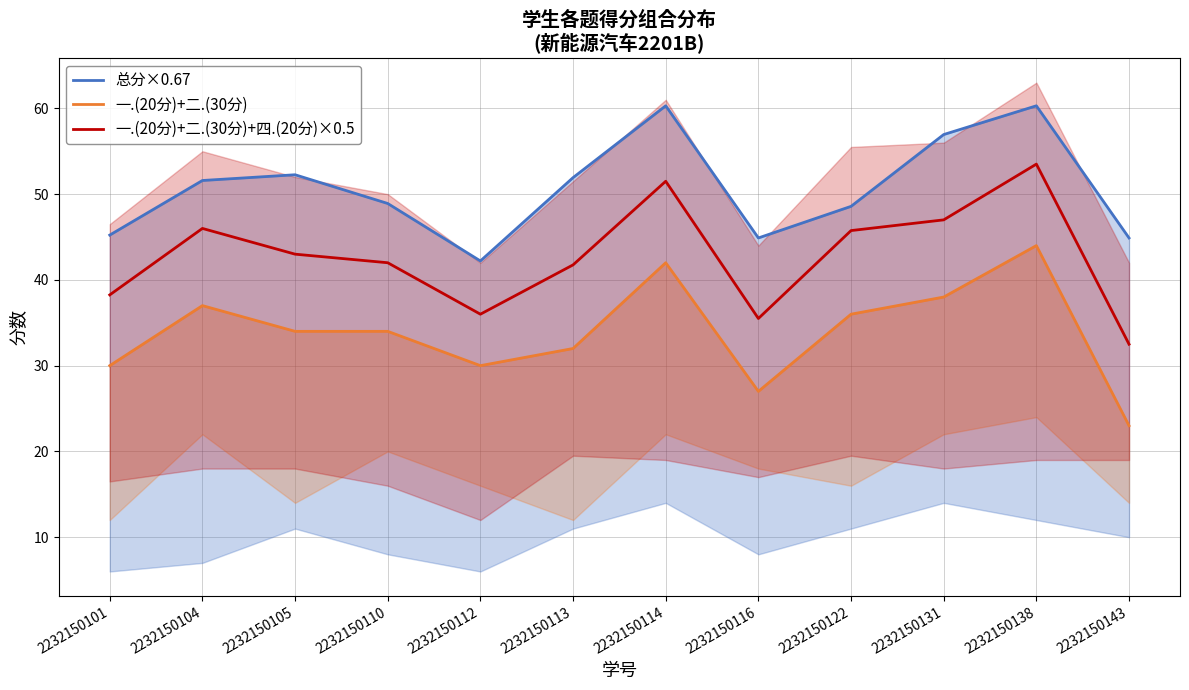

At how many categories does at least one series exceed 27?

12